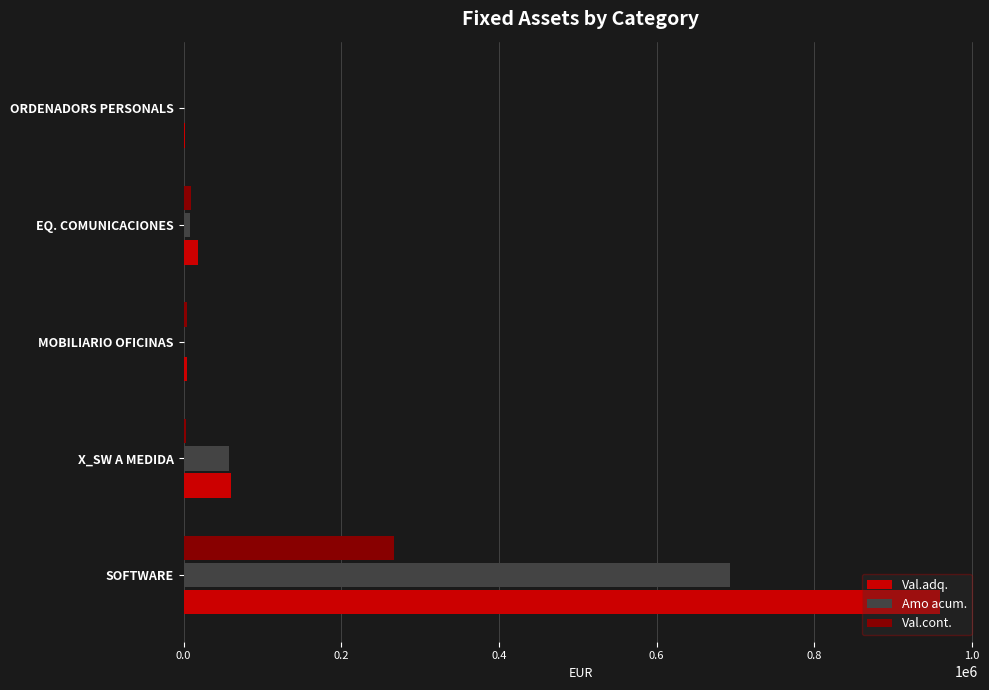

Which category has the highest value across all series?

SOFTWARE